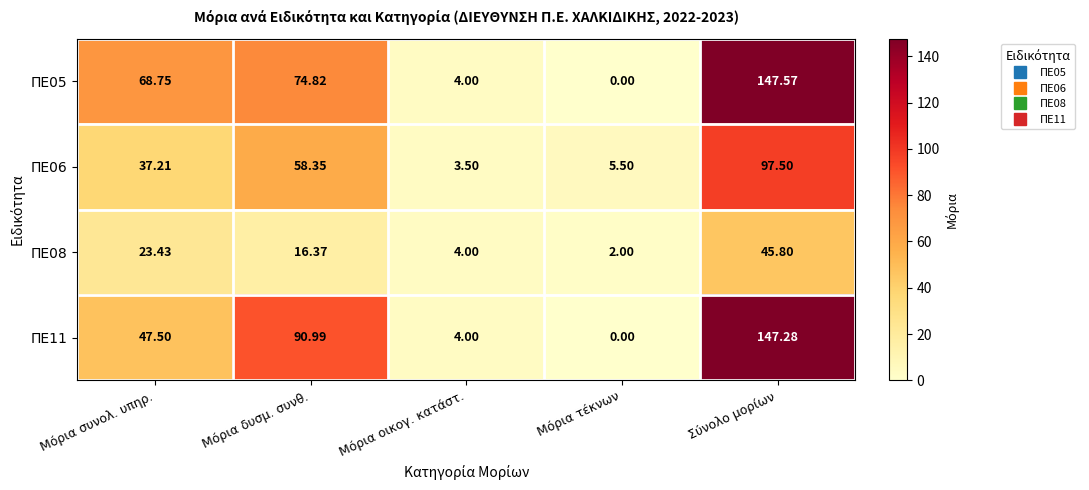

Which series has the largest range (max minus min)?

ΠΕ05